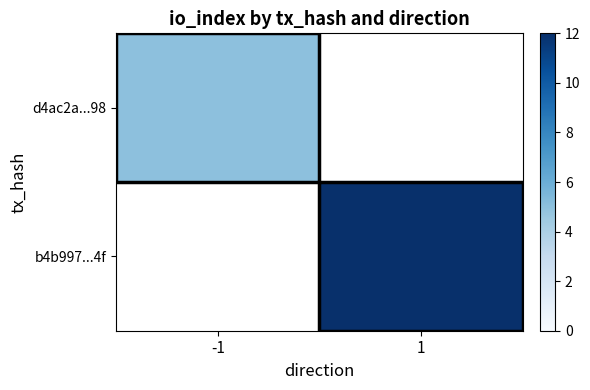

At which label does b4b997...4f reach its peak?

-1